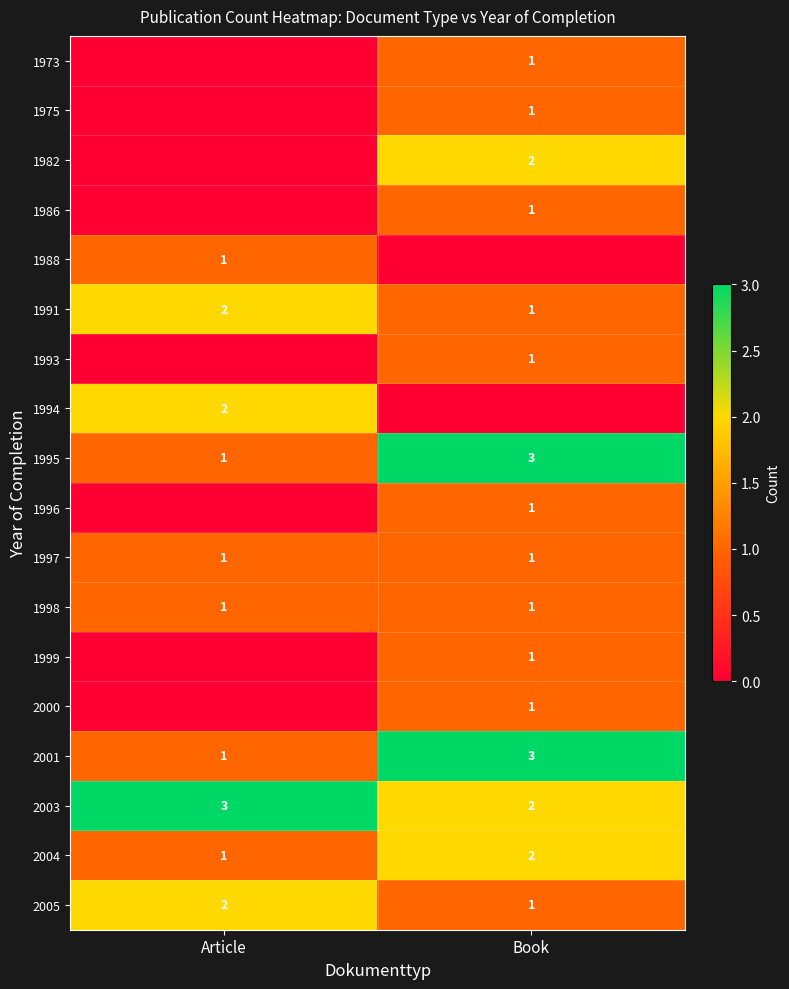

What is the difference between the 2003 values at Book and Article?

1